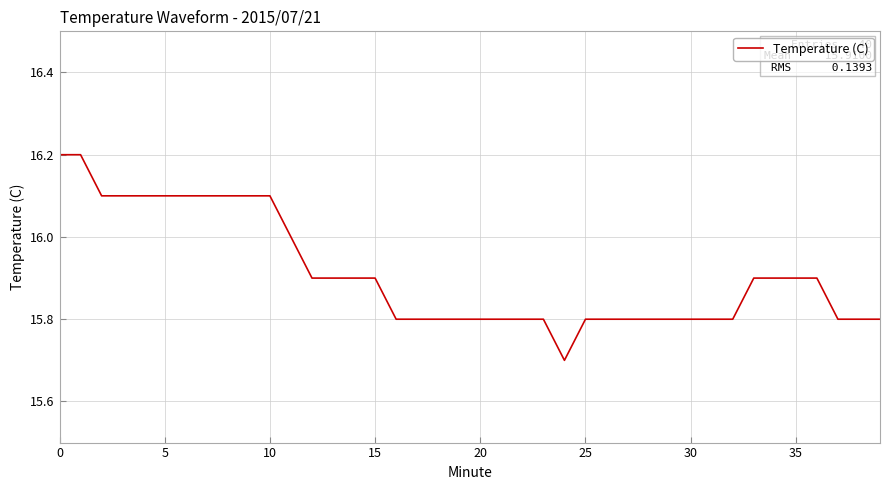

What is the greatest value displayed?

16.2